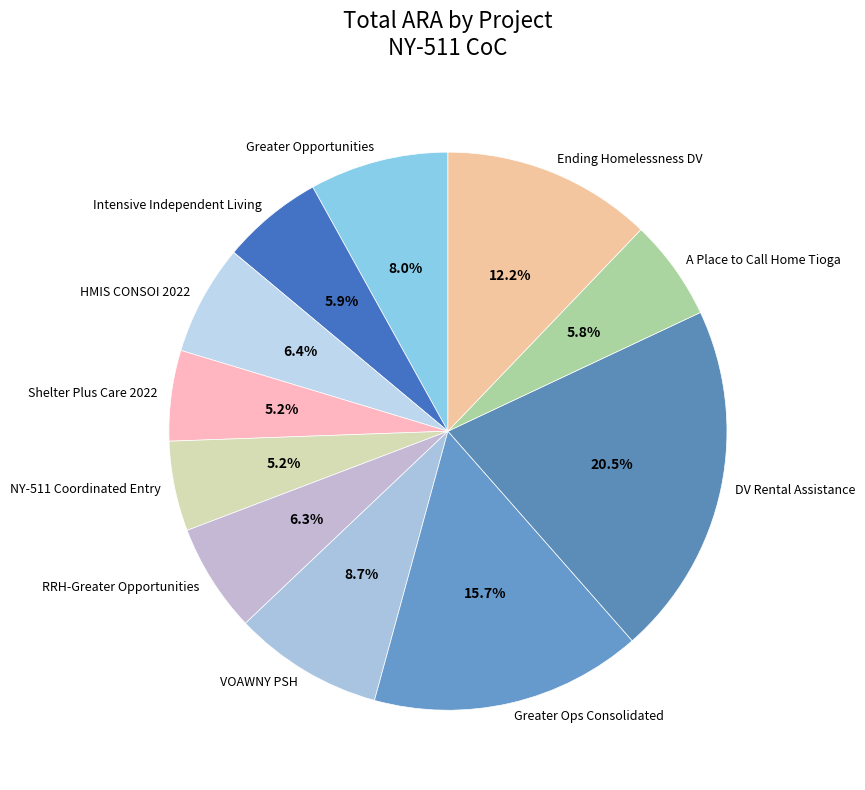

Is it true that Greater Ops Consolidated is 8% of the pie?

False